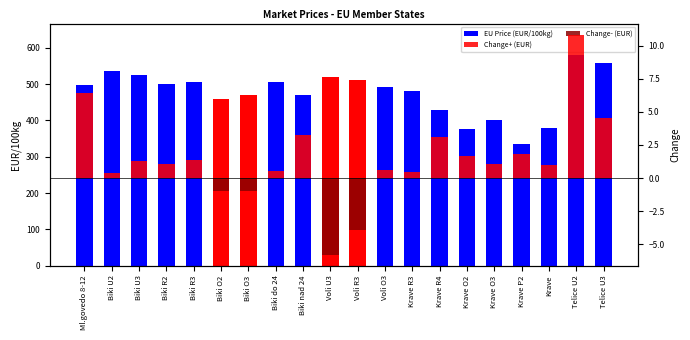

Between Ml.govedo 8-12 and Voli U3, which is larger?

Voli U3